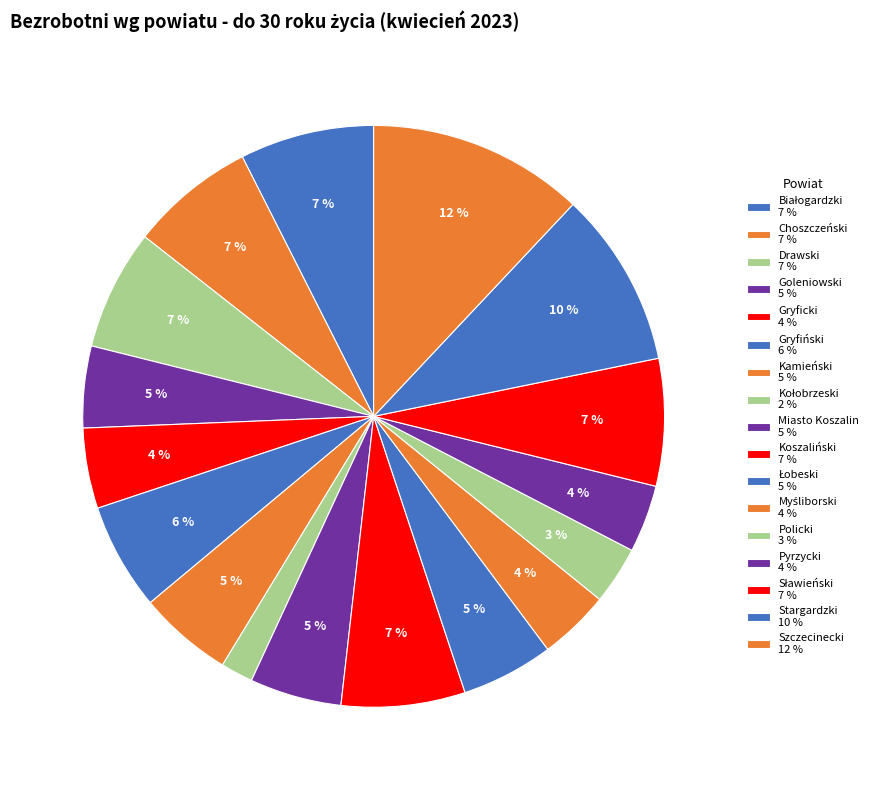

To the nearest percent, what is the average slice percentage?

6%